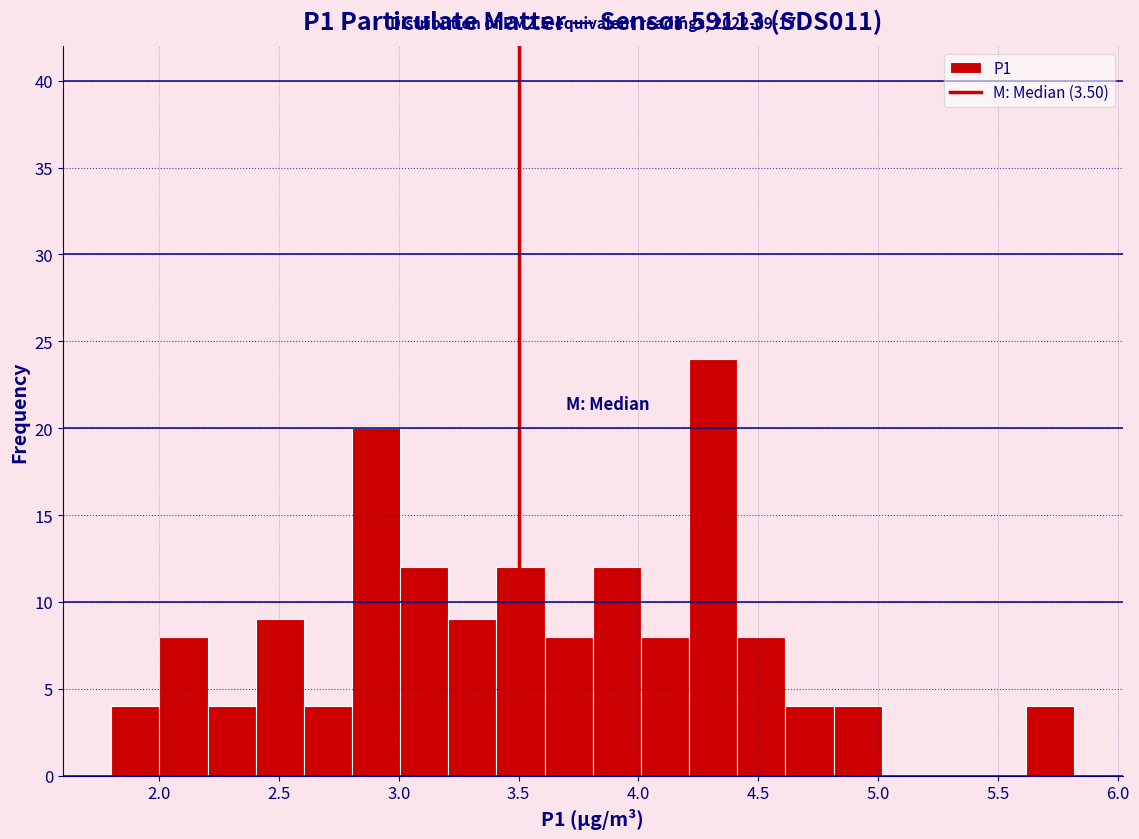

Over which range of the x-axis is the bar tallest?

4.2 to 4.4